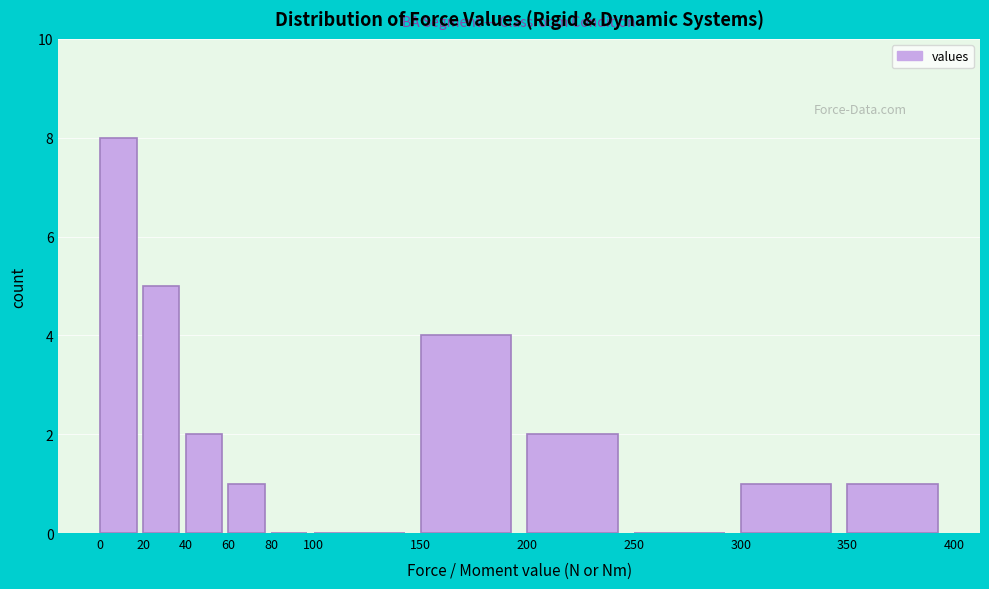

Over which range of the x-axis is the bar tallest?

0 to 20